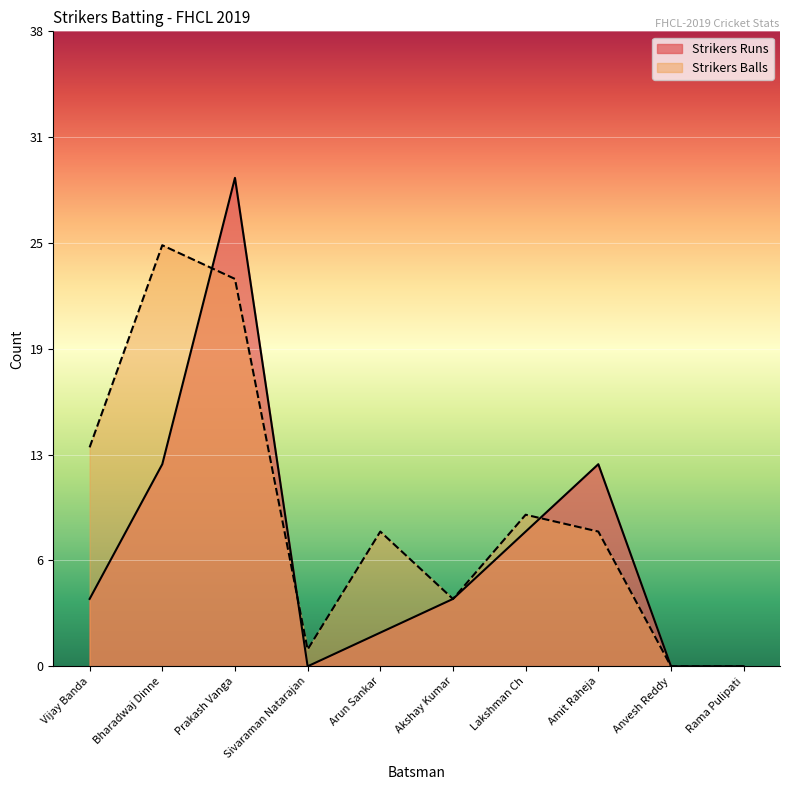

List the series in order of their peak value, lowest first.

Strikers Balls, Strikers Runs